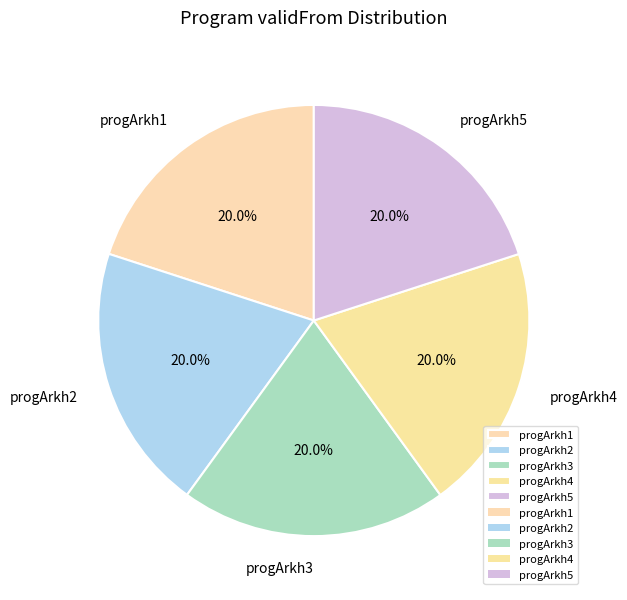

What percentage is the progArkh5 slice, to the nearest percent?

20%